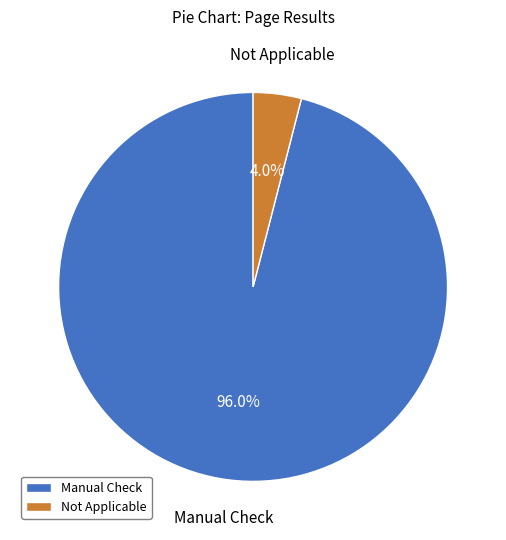

Which category has the biggest portion of the pie?

Manual Check